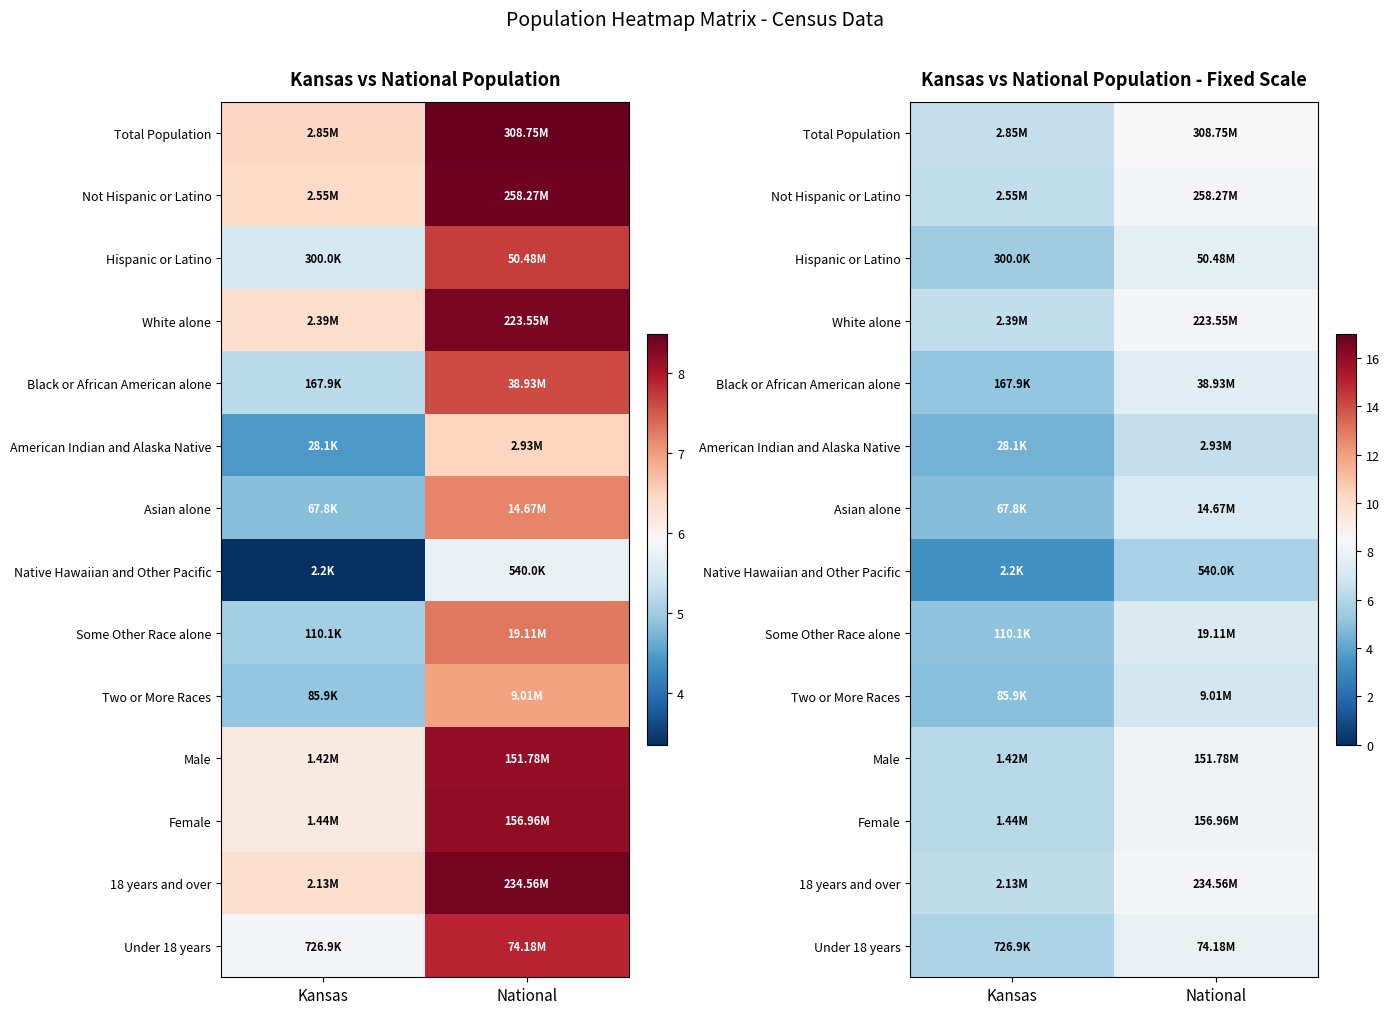

How many data points in Hispanic or Latino are above 7?

1